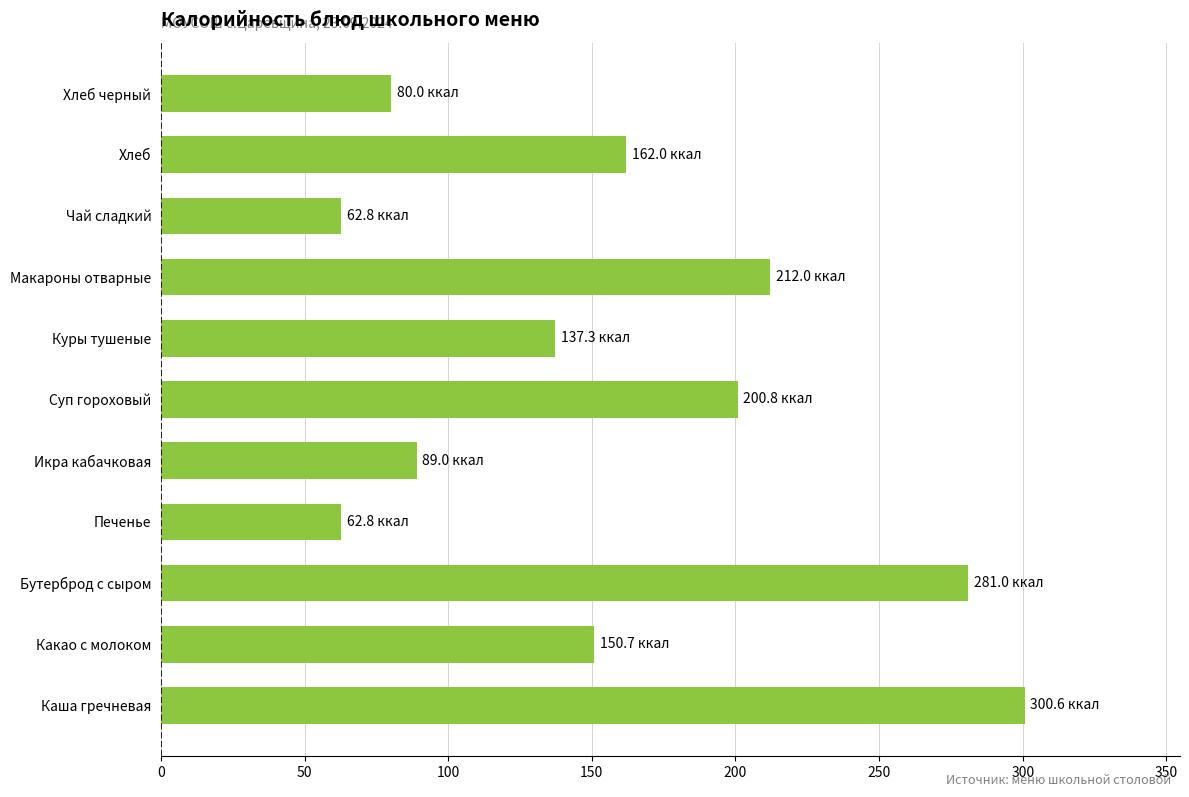

Which category has the highest value across all series?

Каша гречневая